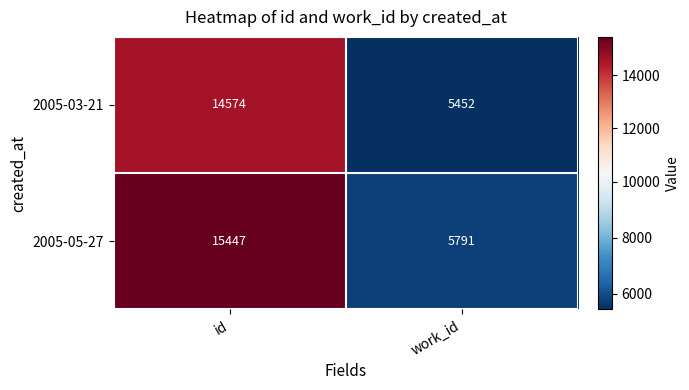

Which category has the lowest value in the 2005-03-21 series?

work_id